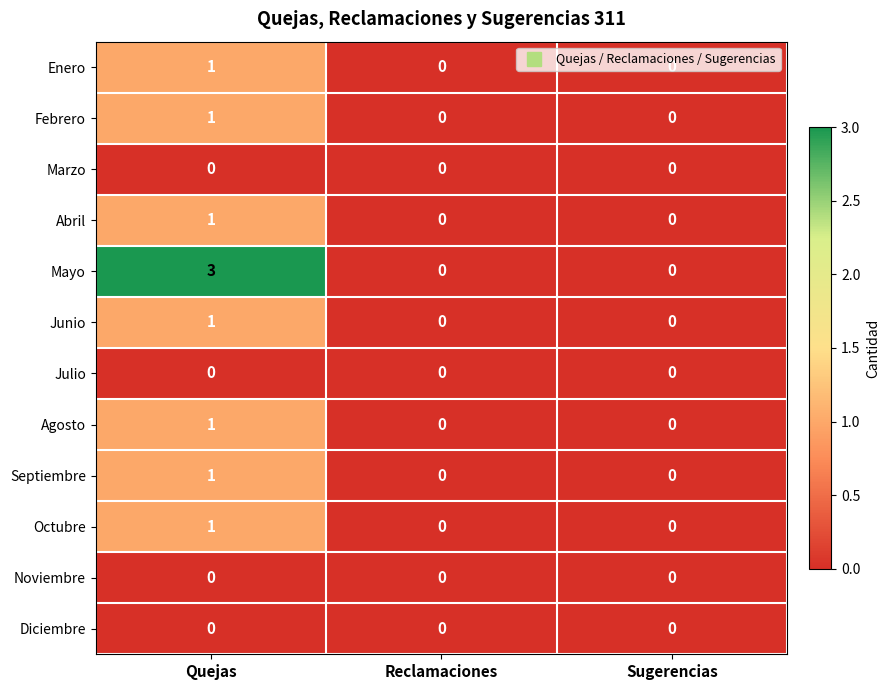

At which category is the sum across all series the highest?

Quejas